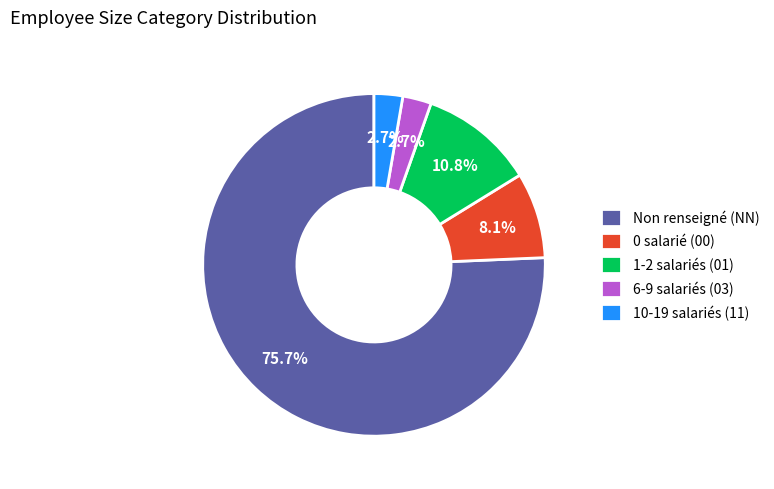

How many segments does this pie chart have?

5